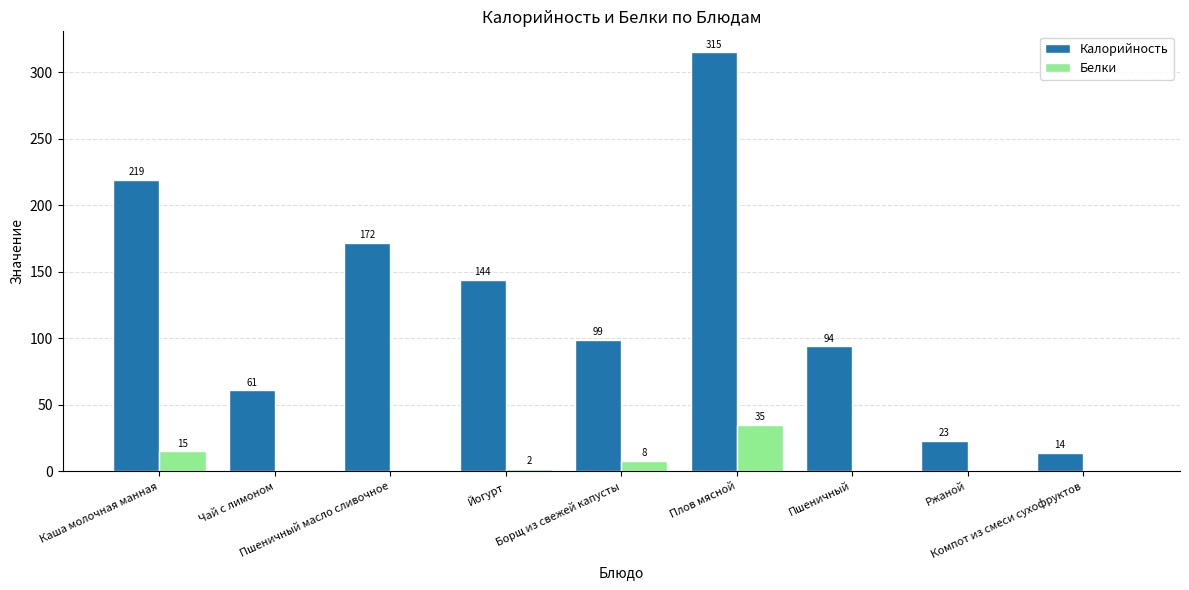

What is the maximum value shown in the chart?

315